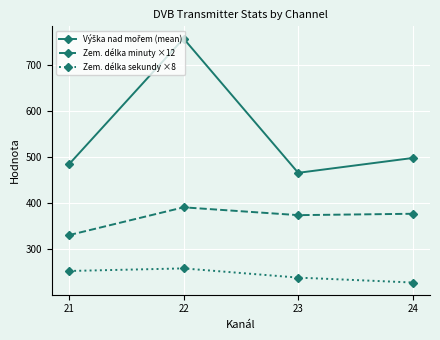

Is it true that Zem. délka minuty ×12 equals 132.3 at 22?

False